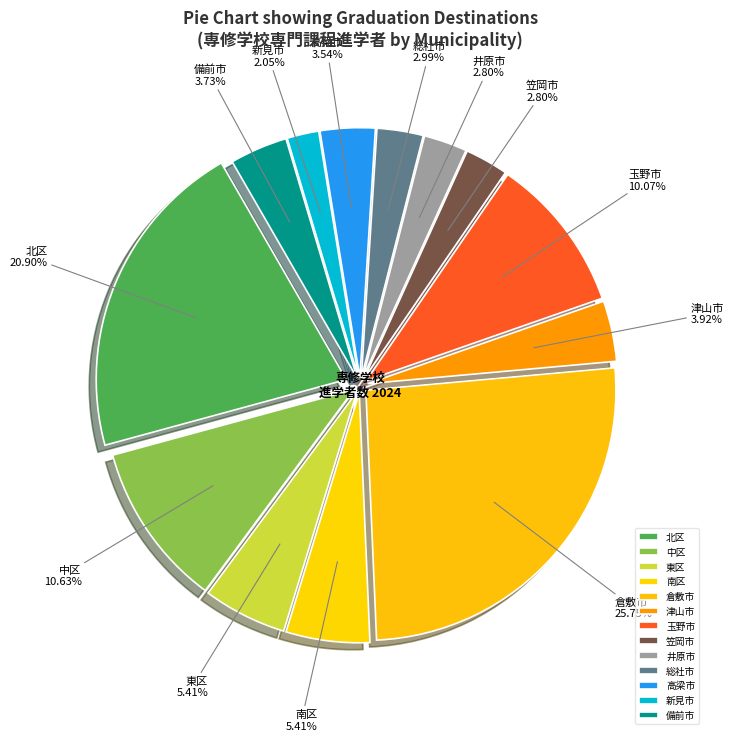

To the nearest percent, what is the difference between the largest and smallest slice percentages?

24%